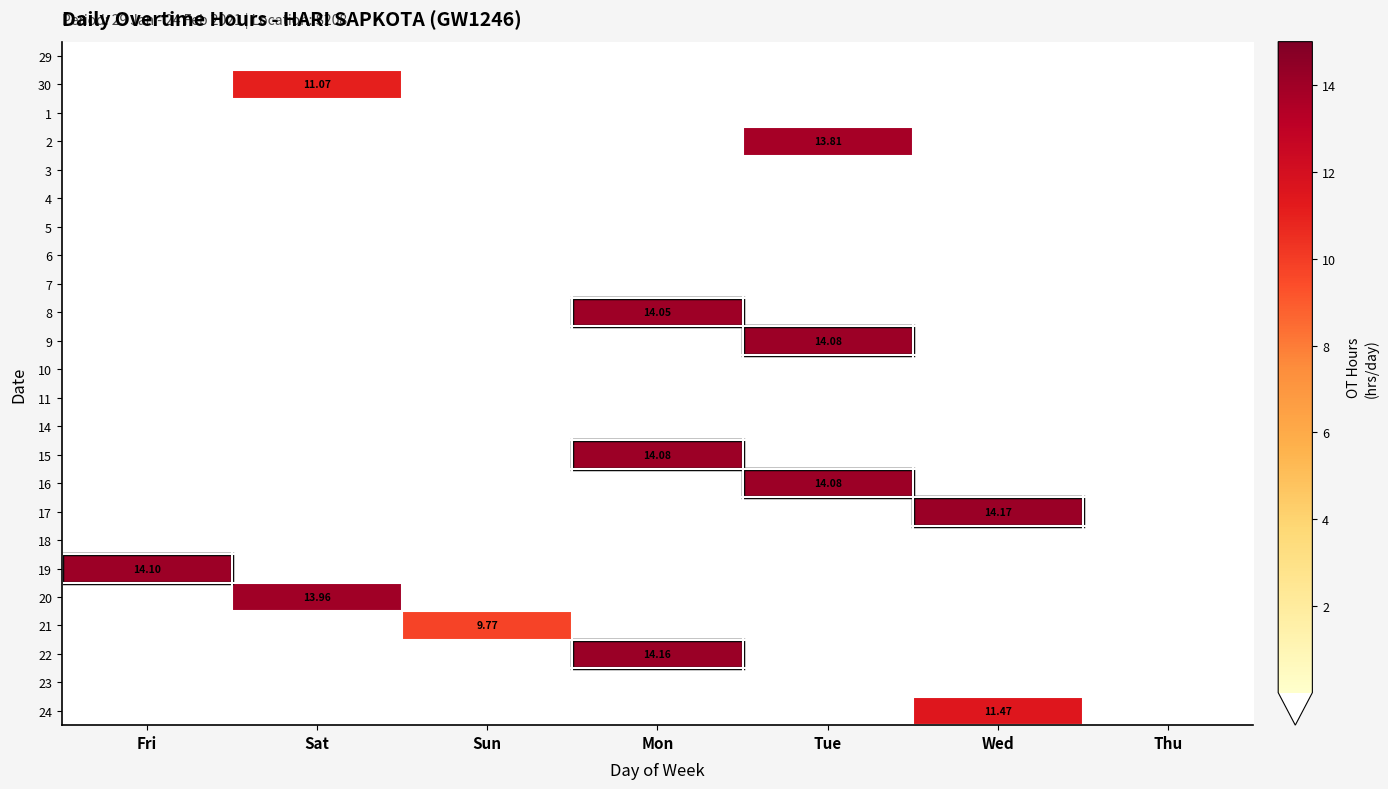

Count the number of categories in the chart.

7